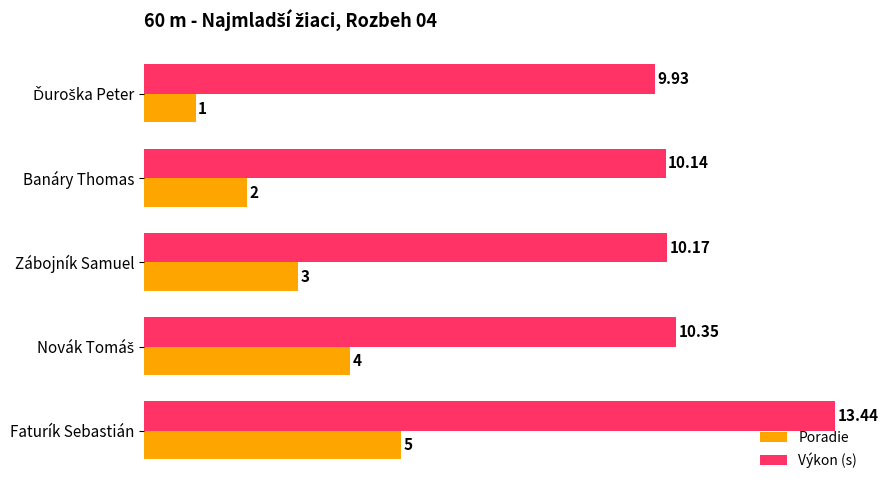

What is the lowest value of the Poradie series?

1.0